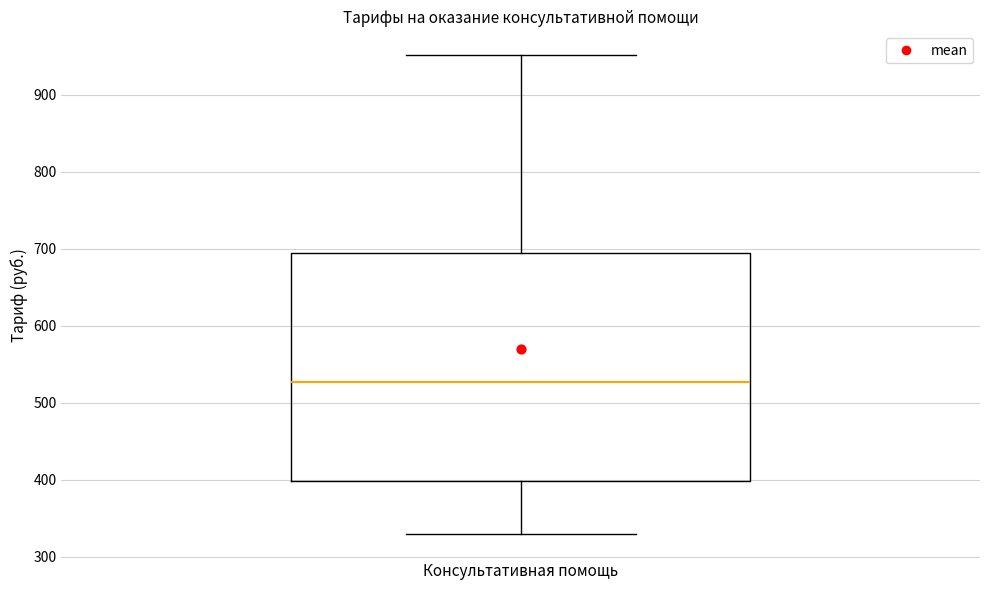

Read this box plot against the y-axis: the position of the median line, the range covered by the box, and the ends of both whiskers. The values are not printed on the chart, so give them approximately, as read against the axis.

median 530, box 400 to 690, whiskers 330 to 950